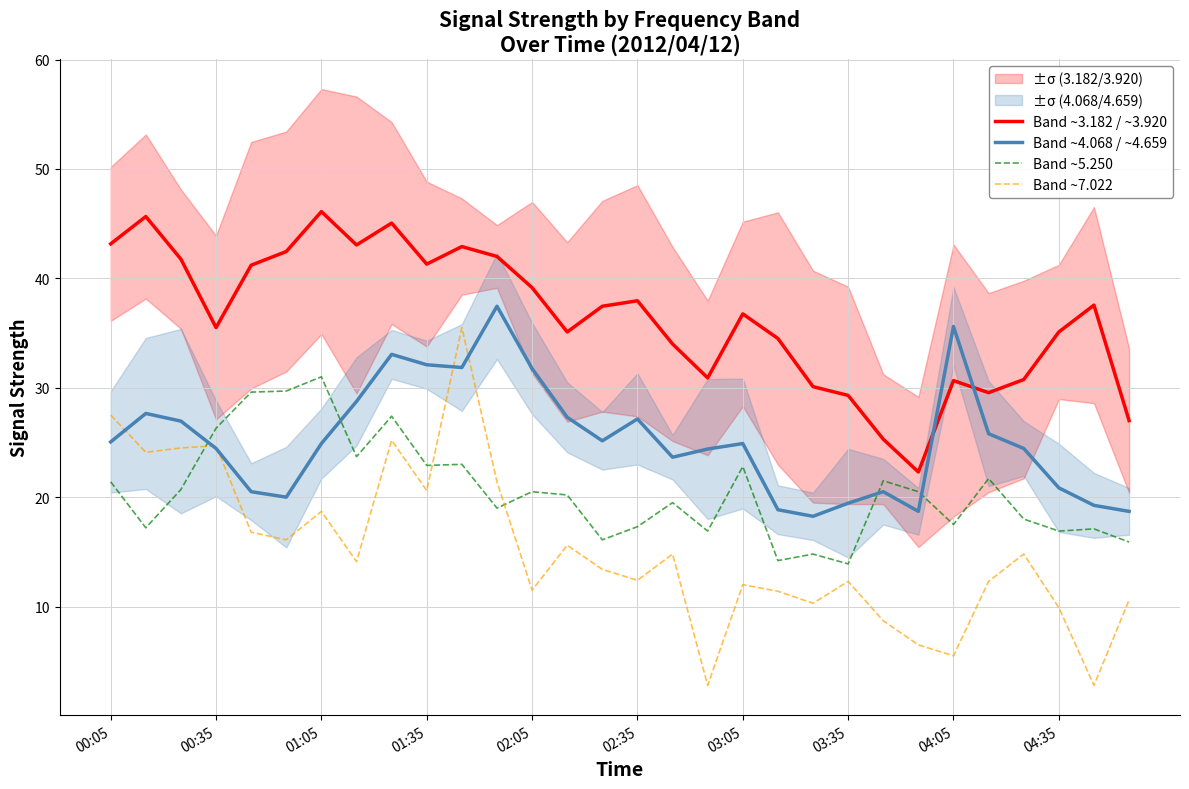

Which series ends up on top after the final intersection of Band ~3.182 / ~3.920 and Band ~4.068 / ~4.659?

Band ~3.182 / ~3.920